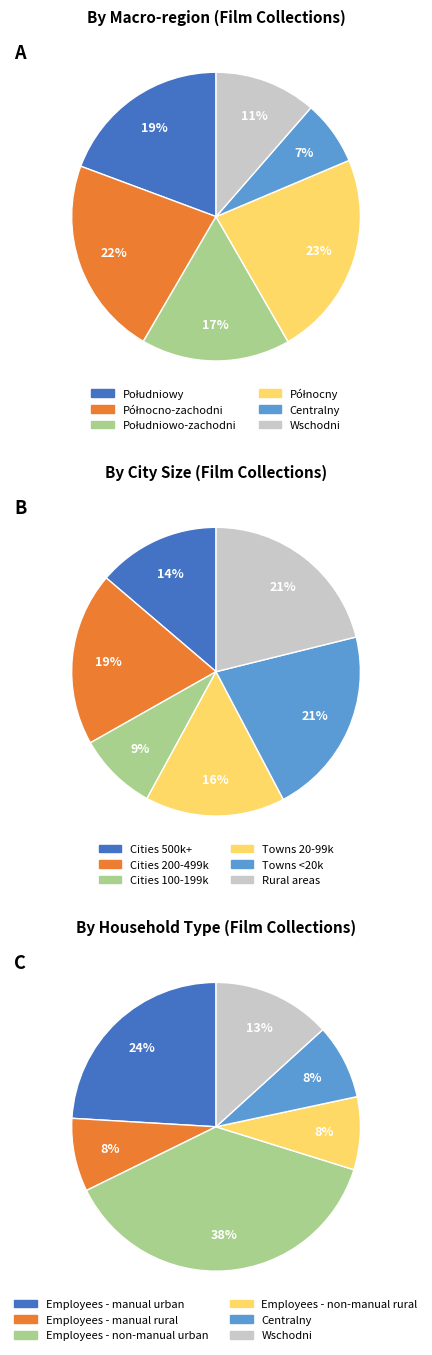

Count the number of slices in the pie.

6